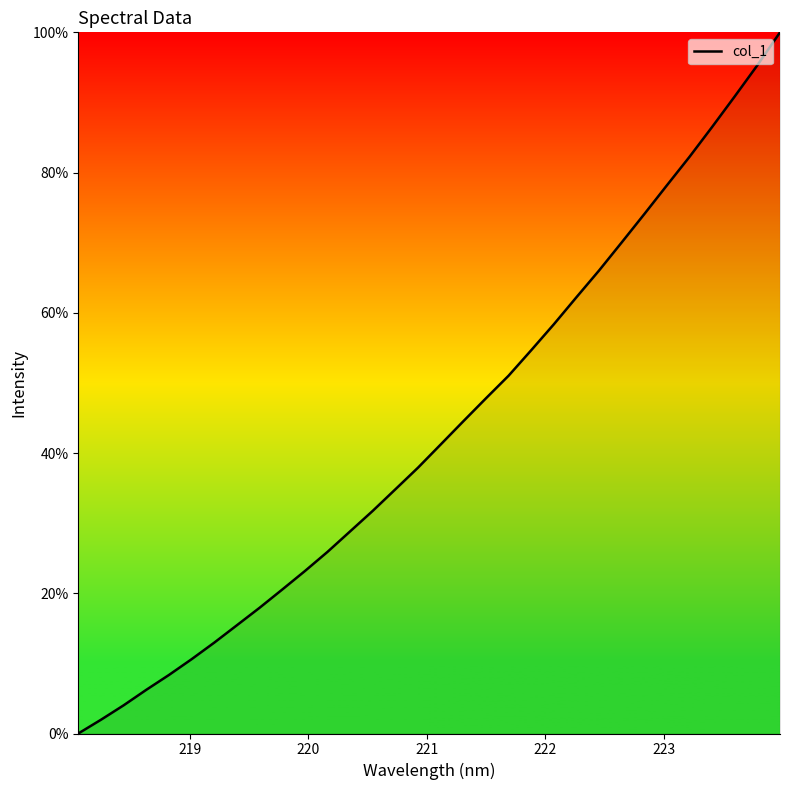

What is the greatest value displayed?

100.0